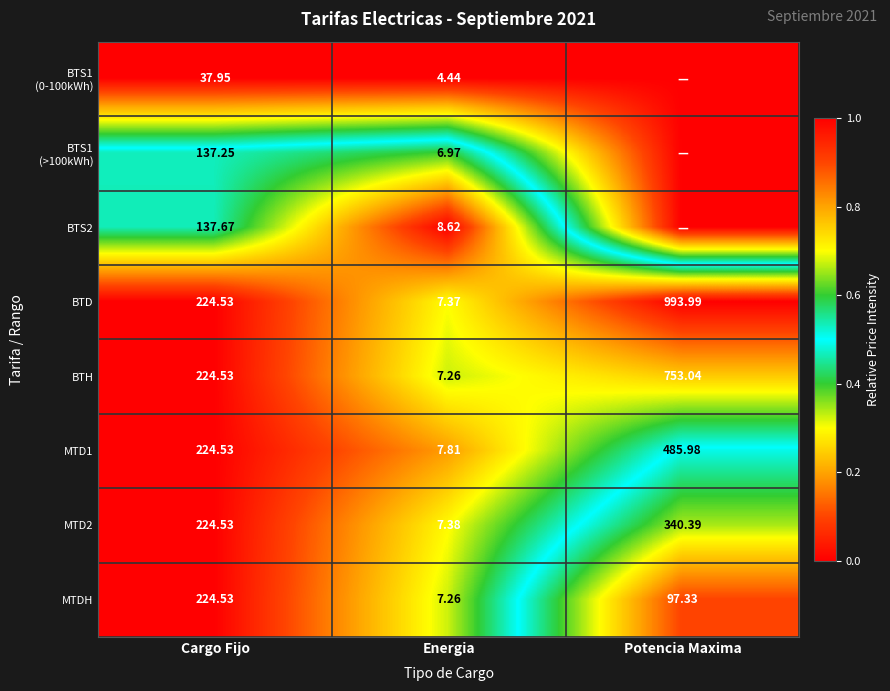

At which label does BTD first exceed 224?

Cargo Fijo